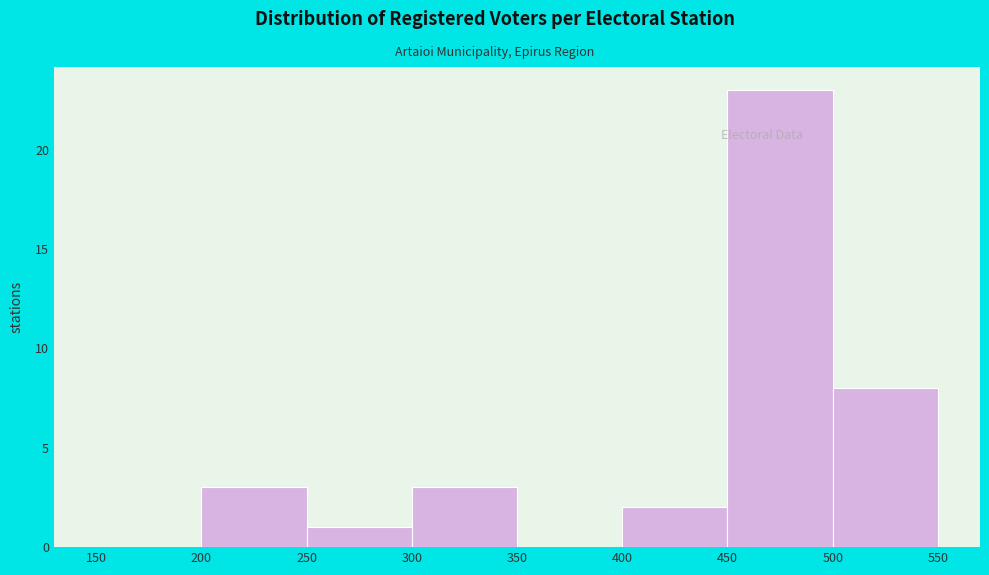

Reading left to right, transcribe this chart: for each bar, give the range it covers on the x-axis and its height. The values are not printed on the chart, so give them approximately, as read against the axis.

150 to 200: 0
200 to 250: 3
250 to 300: 1
300 to 350: 3
350 to 400: 0
400 to 450: 2
450 to 500: 23
500 to 550: 8